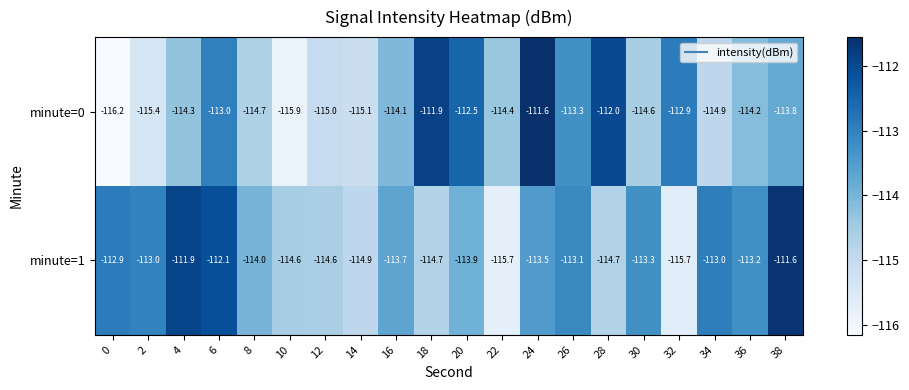

Rank the series at 16 from lowest to highest value.

minute=0, minute=1